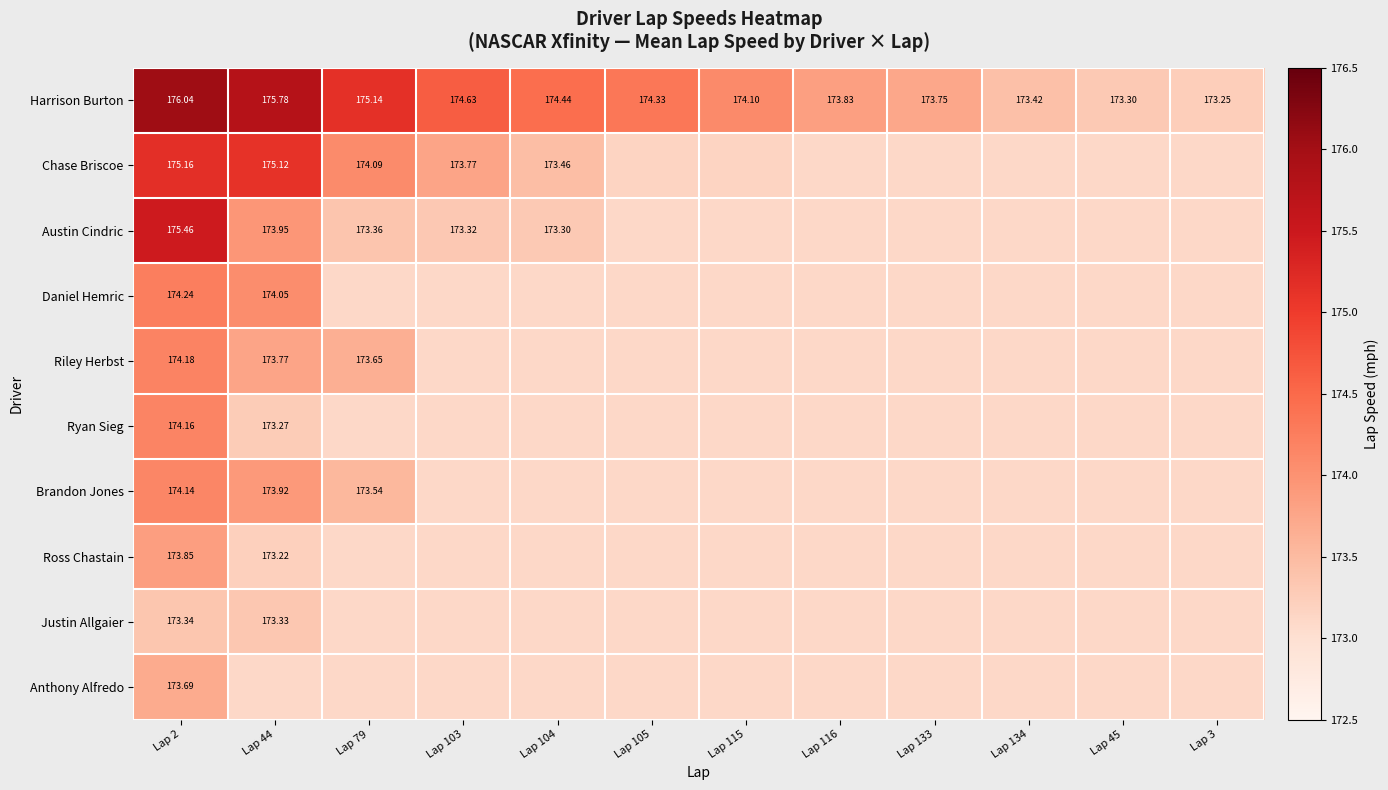

The value of Anthony Alfredo at Lap 116 is 240.8. True or false?

False